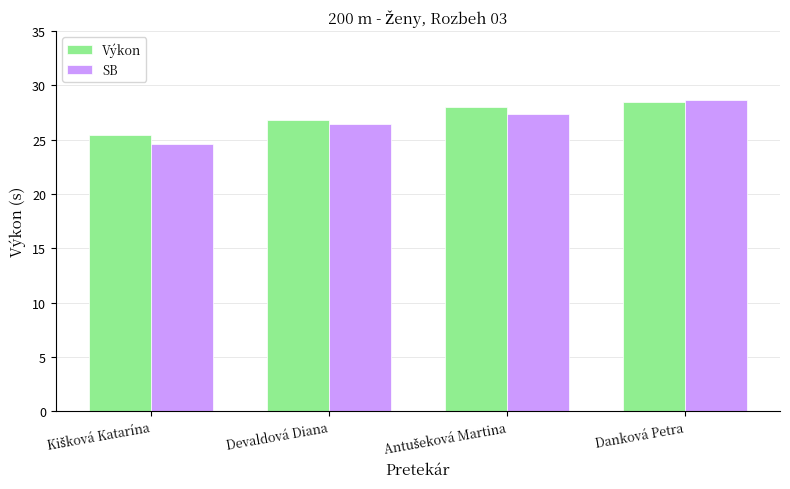

What is the approximate value of Výkon at Devaldová Diana?

26.9